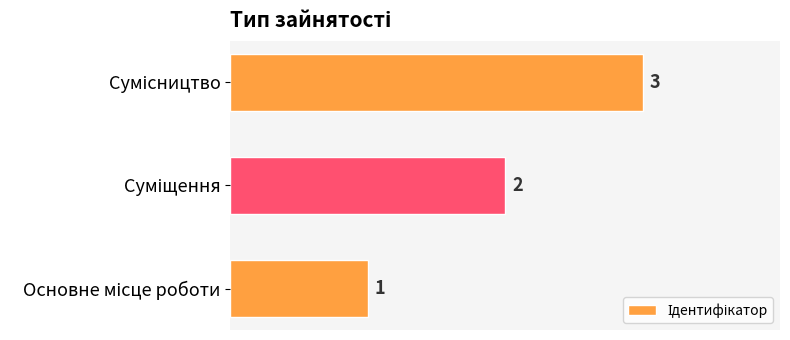

What is the sum of all values?

6